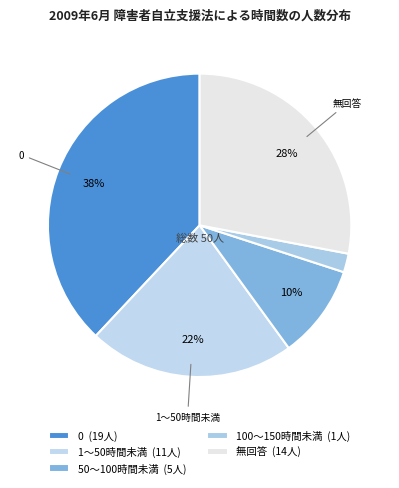

To the nearest percent, what is the average slice percentage?

20%